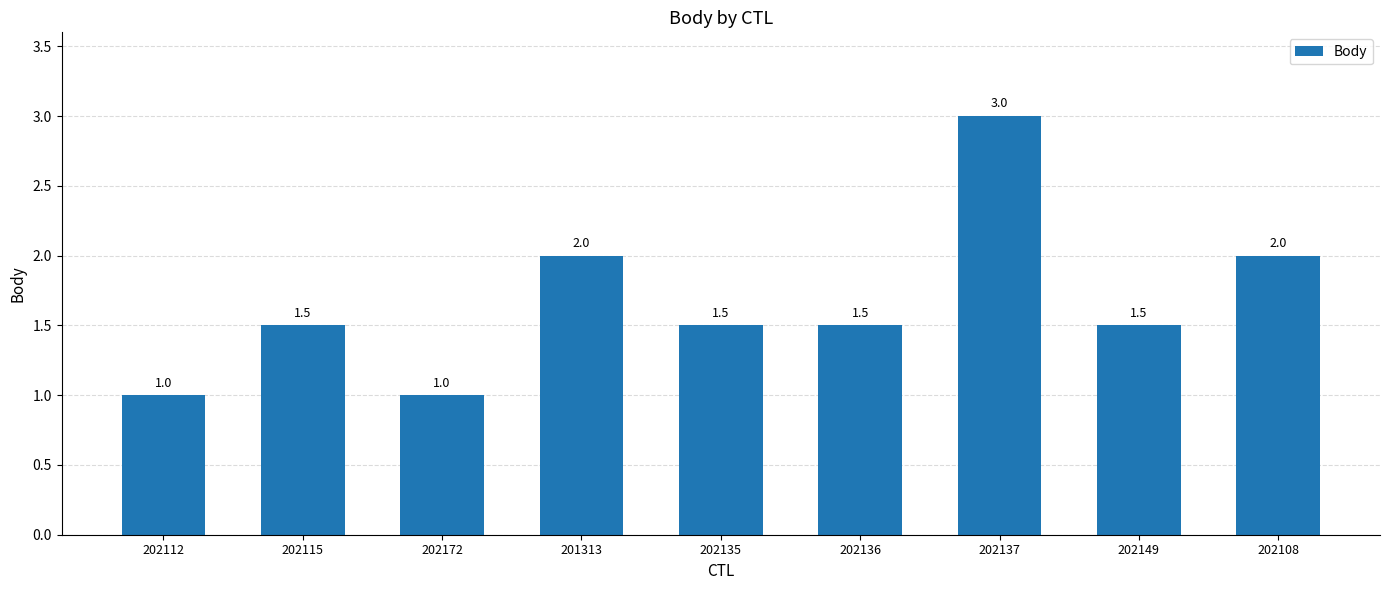

Is it true that the value at 202115 is 0.5?

False